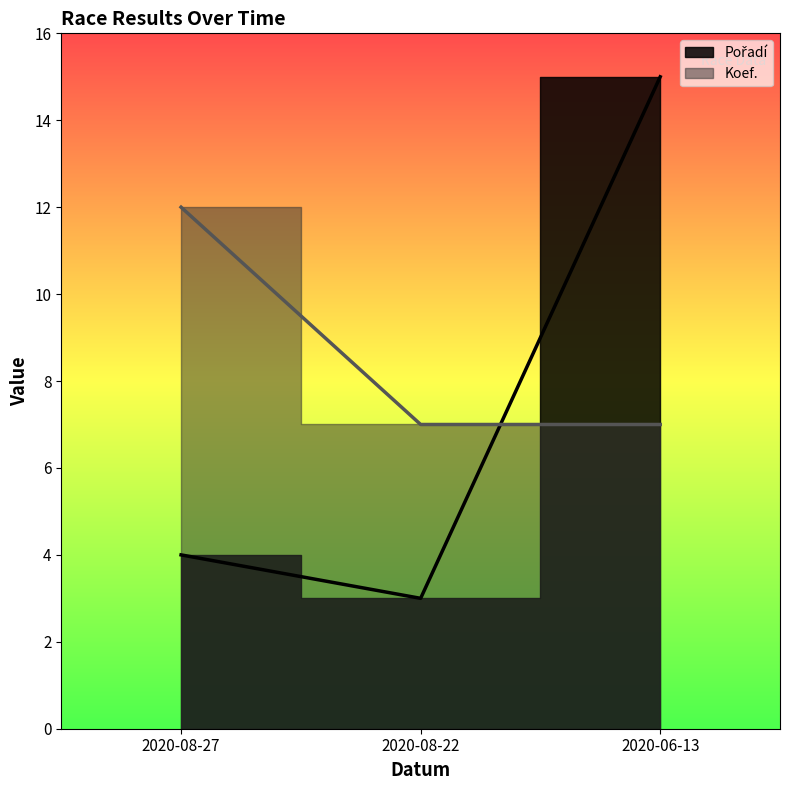

What position from the right is 2020-06-13?

1